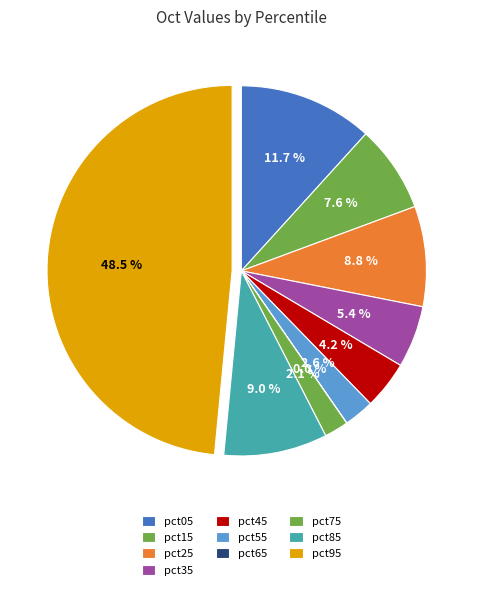

To the nearest percent, what is the difference between the pct45 and pct75 slice percentages?

2%